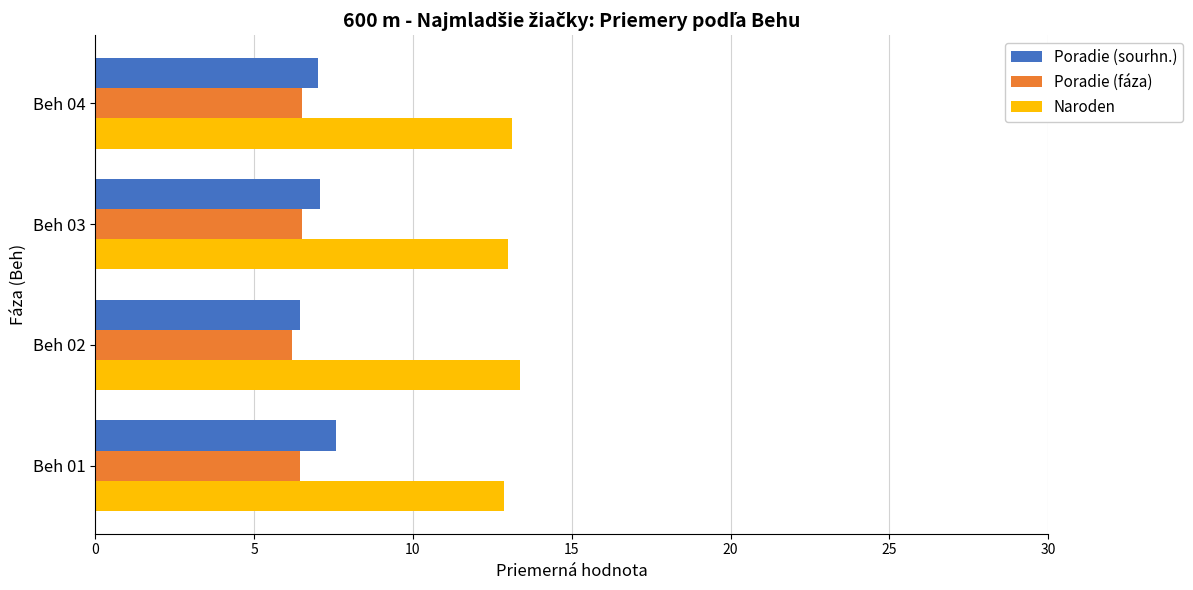

Which series has the largest total across all categories?

Naroden